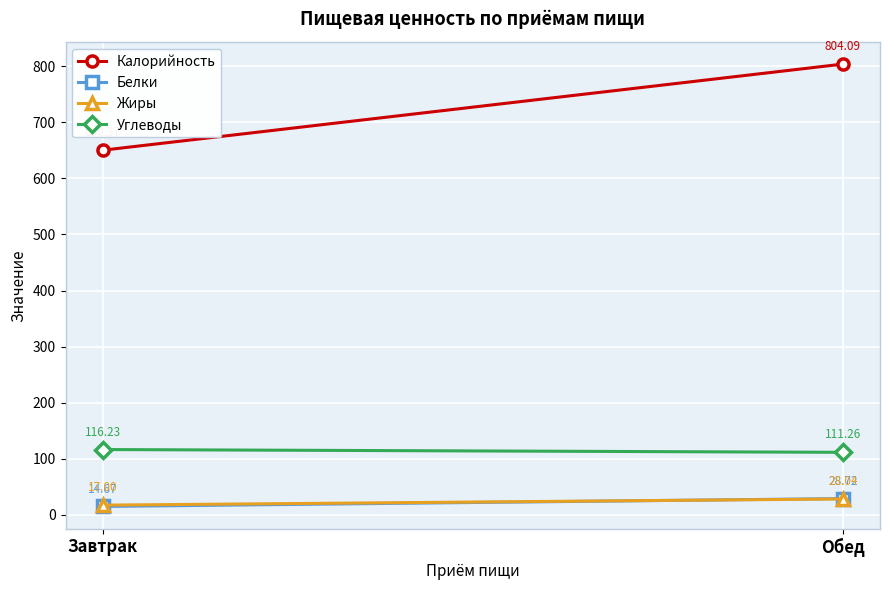

What value does the Жиры series have at Обед?

28.0